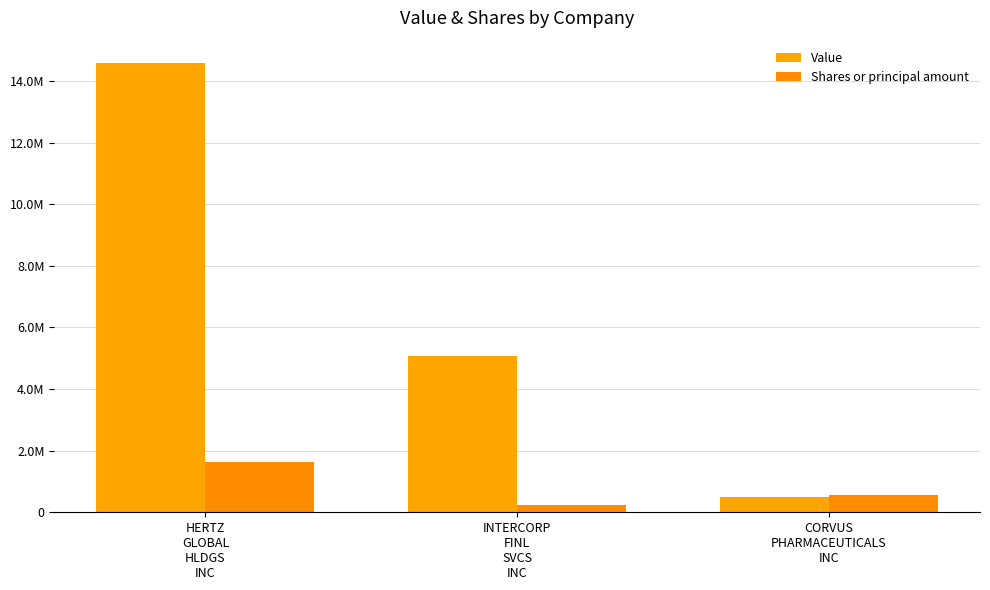

At which category is the sum across all series the highest?

HERTZ
GLOBAL
HLDGS
INC